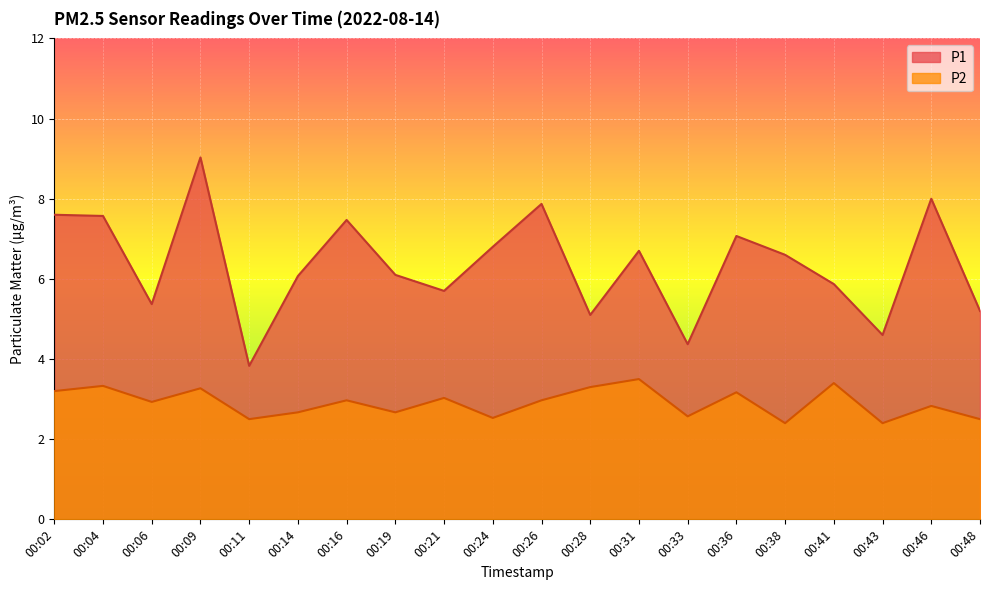

How many lines are shown in the chart?

2